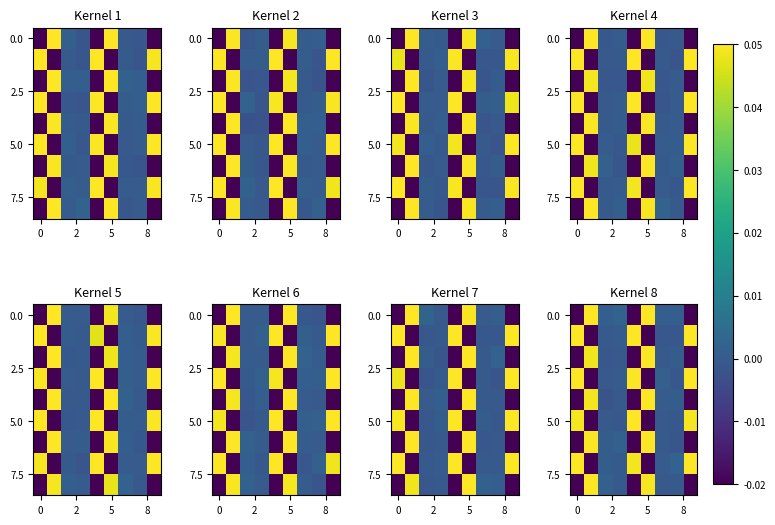

What is the total value across all series at 4?

-0.1